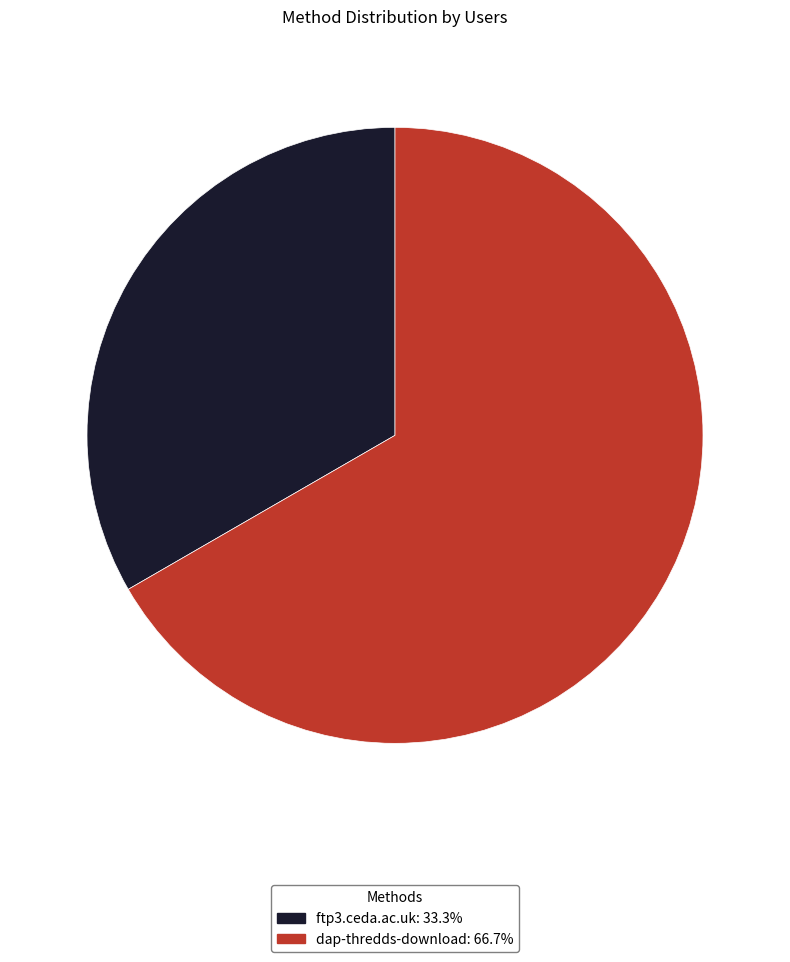

Which category has the smallest portion of the pie?

ftp3.ceda.ac.uk